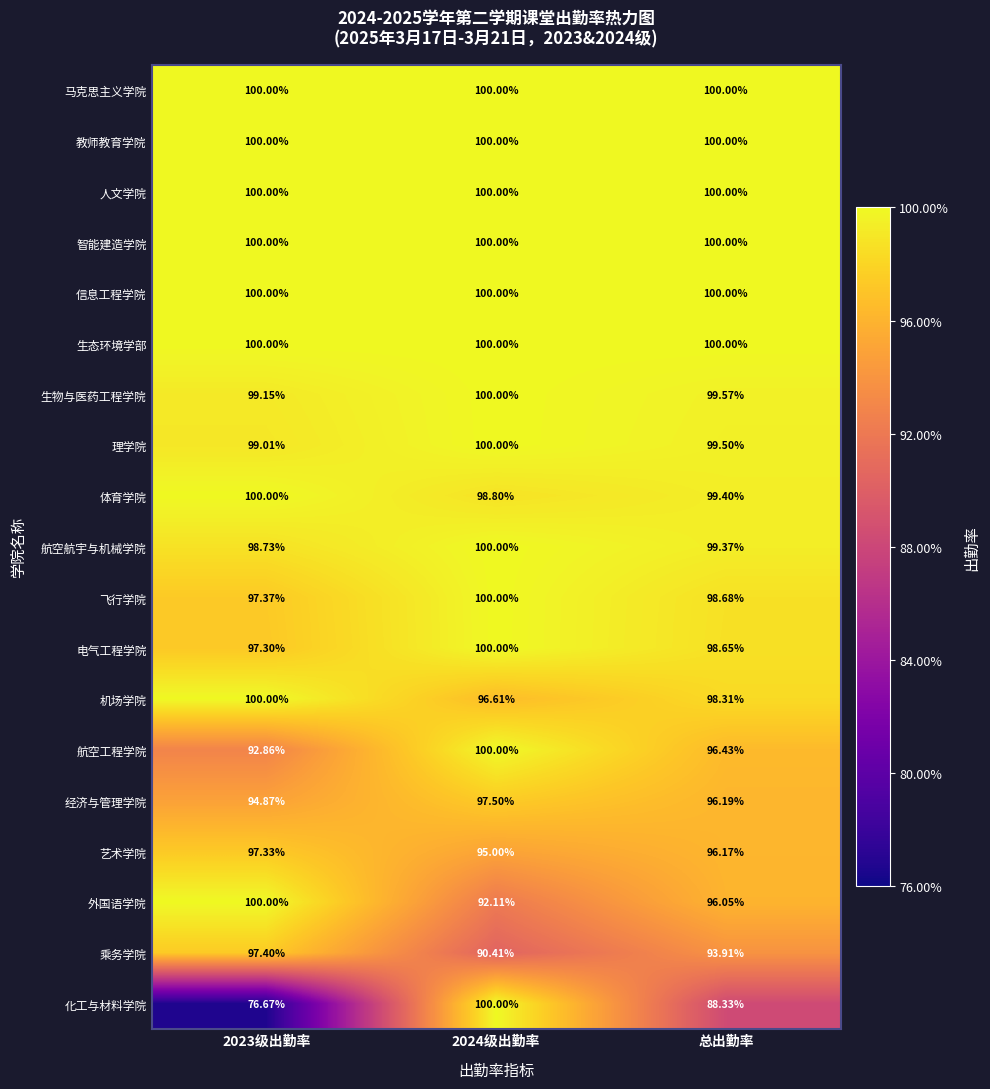

Is the value of 乘务学院 at 总出勤率 greater than the value of 体育学院 at 总出勤率?

No